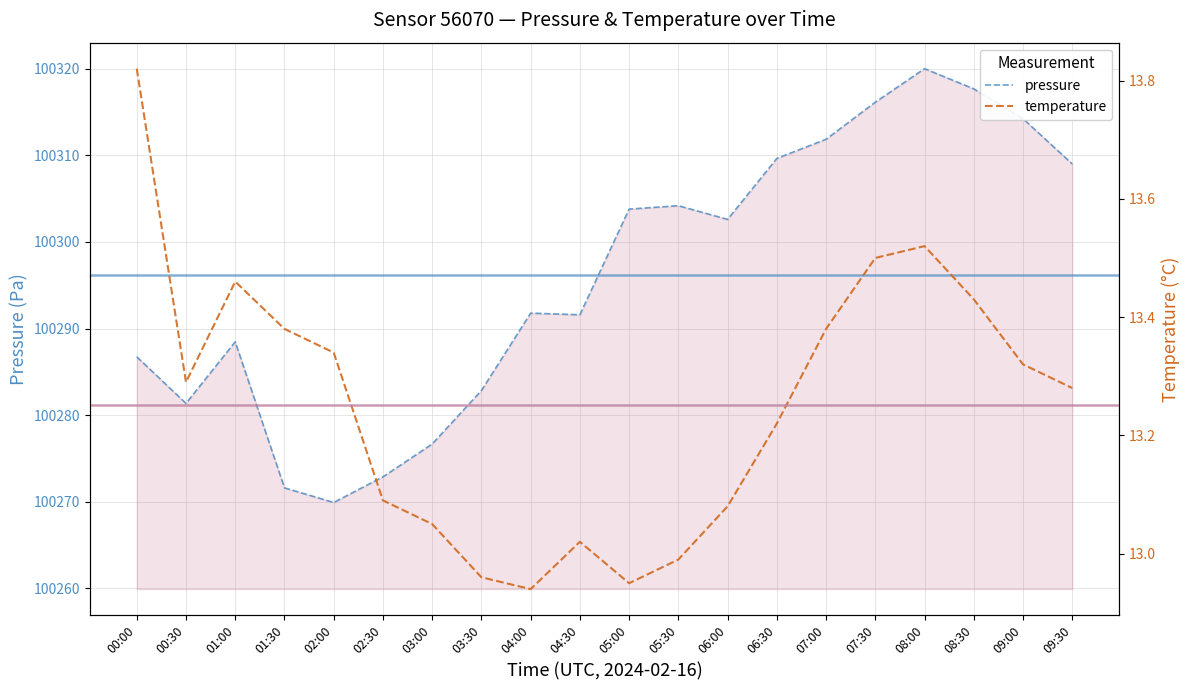

Reading left to right, list all the values displayed in this chart.

pressure: 100286.7	100281.4	100288.5	100271.6	100269.9	100272.9	100276.7	100282.8	100291.8	100291.6	100303.8	100304.2	100302.6	100309.6	100311.9	100316.1	100320.0	100317.7	100314.2	100309.0
temperature: 13.8	13.3	13.5	13.4	13.3	13.1	13.1	13.0	12.9	13.0	12.9	13.0	13.1	13.2	13.4	13.5	13.5	13.4	13.3	13.3